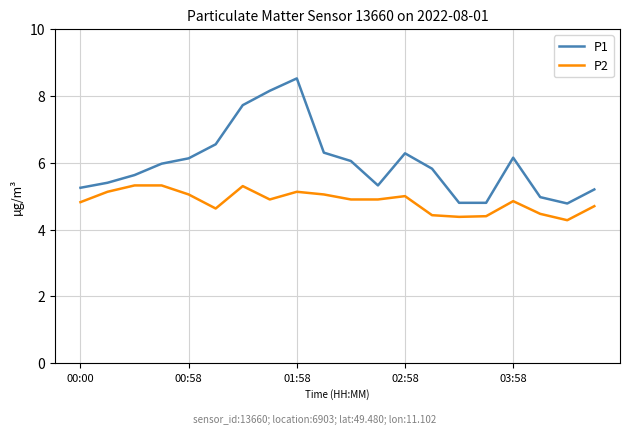

What is the difference between the maximum and minimum values in the P1 series?

3.7